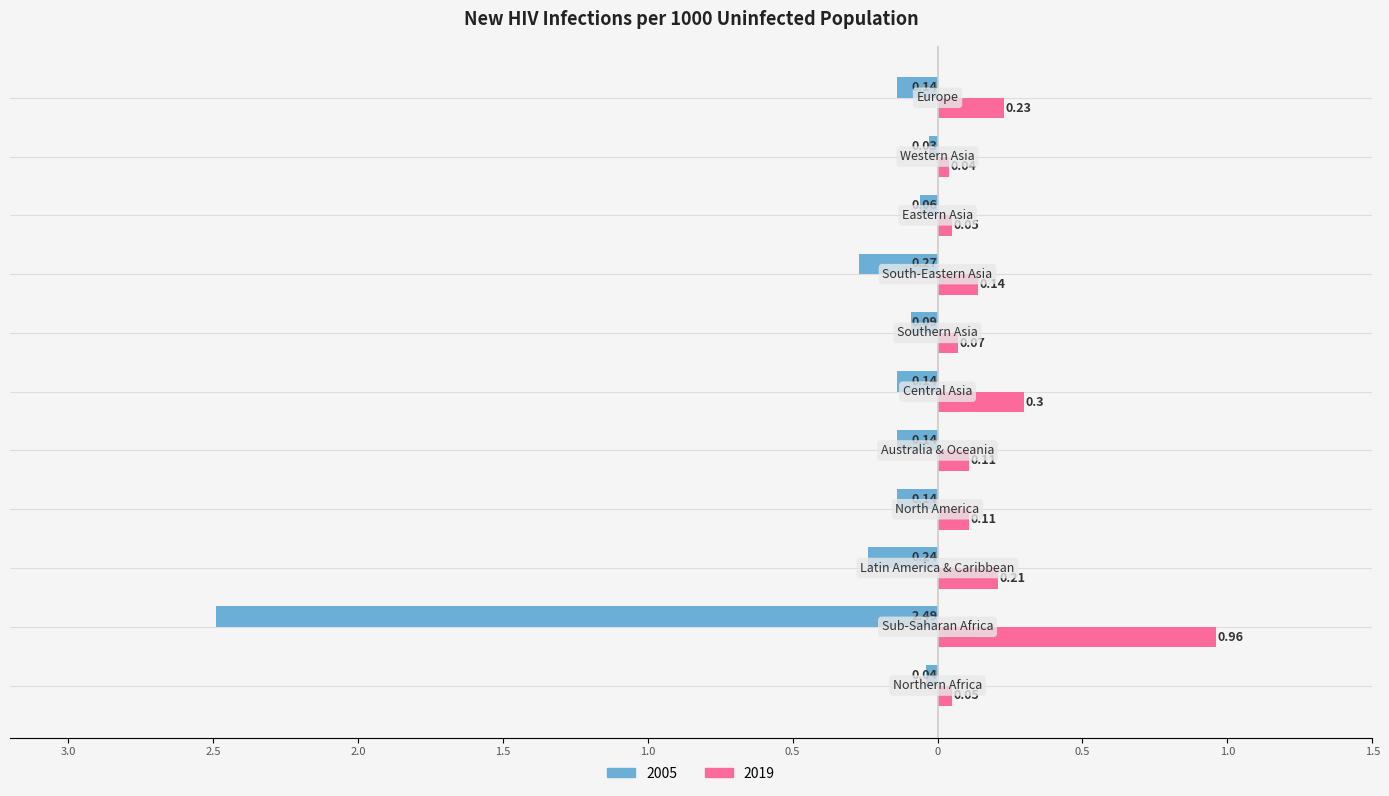

What is the value of the 2005 bar at the 7th from the left?

-0.1